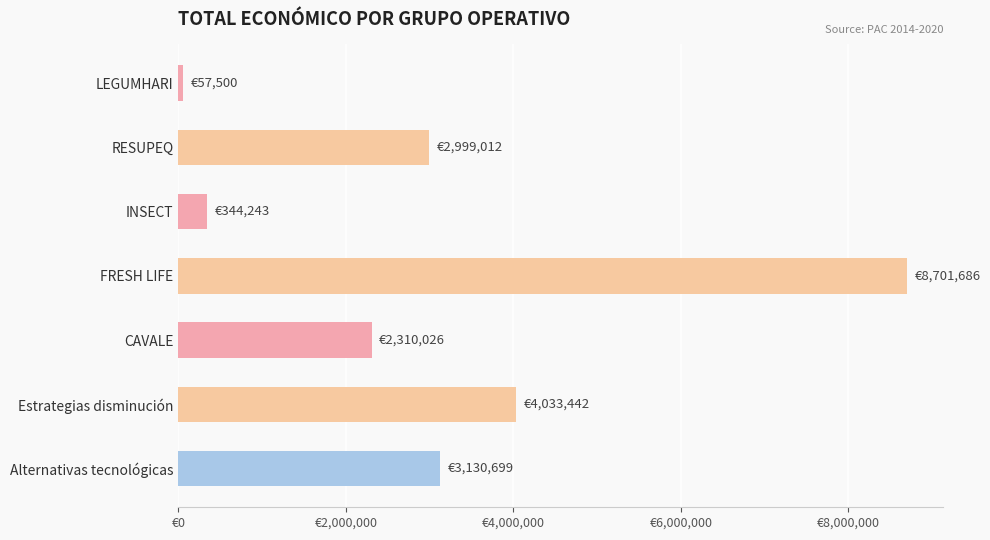

What is the smallest value displayed?

57500